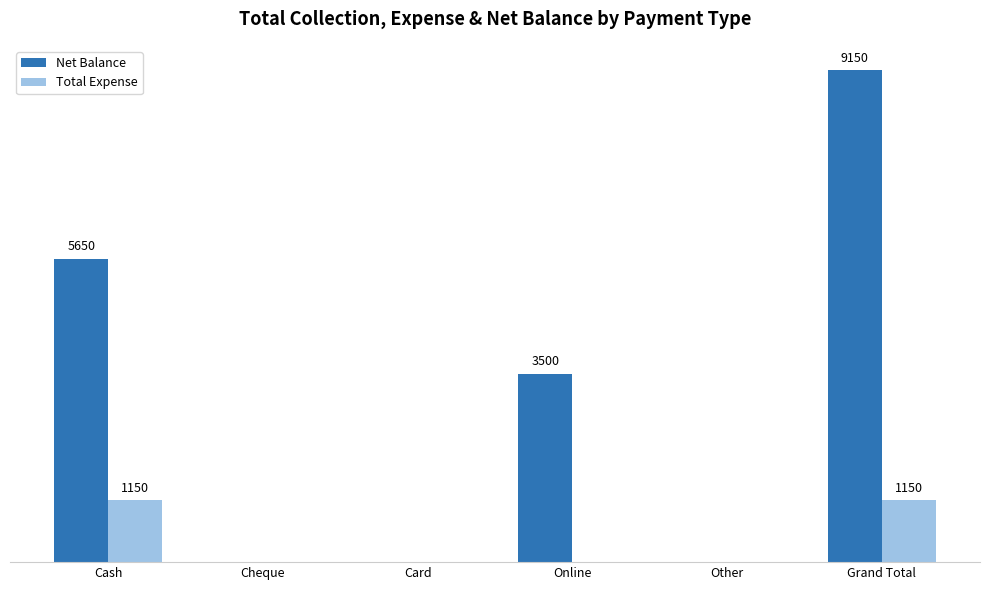

At which category is the sum across all series the highest?

Grand Total